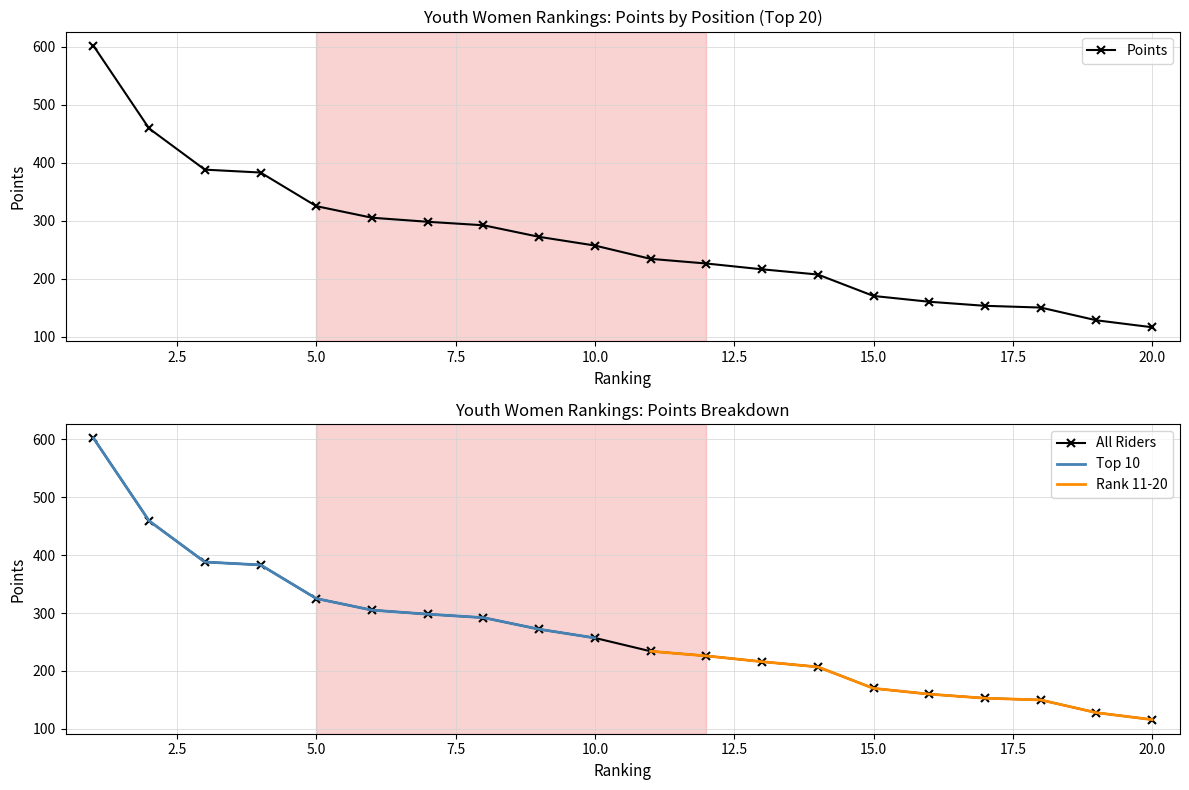

True or false: the data shows 28 at 20.

False